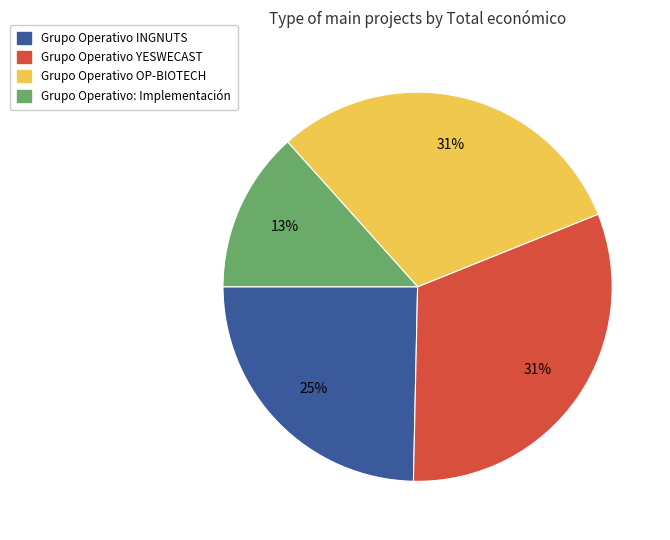

Which category has the smallest portion of the pie?

Grupo Operativo: Implementación